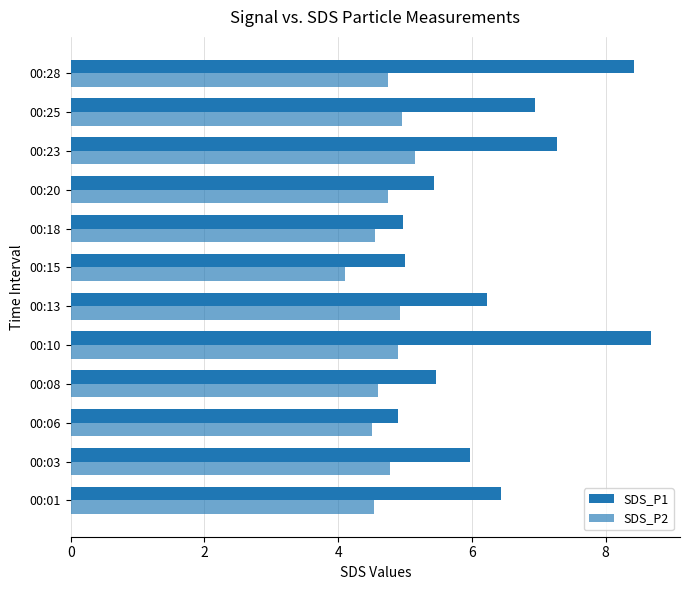

Which series has the largest total across all categories?

SDS_P1